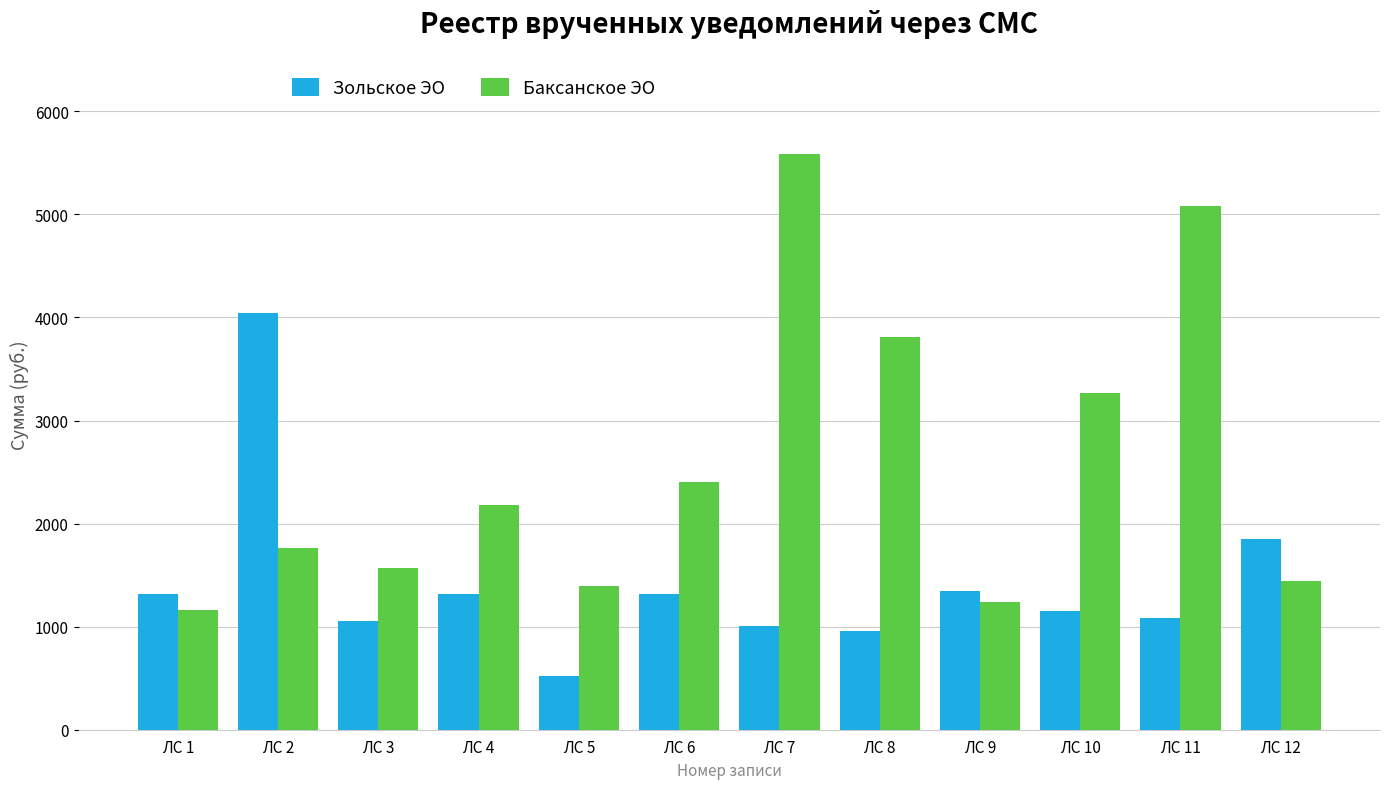

At which category does the chart reach its peak across all series?

ЛС 7